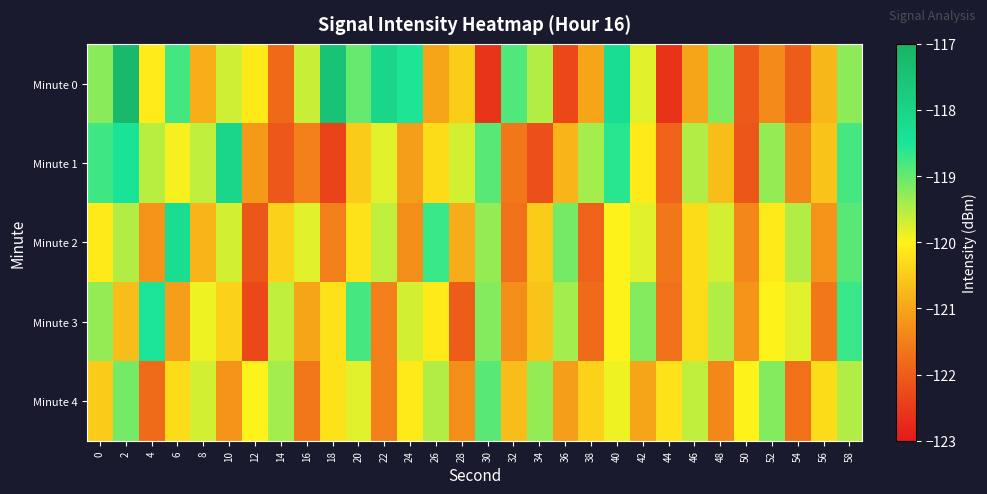

Which series changed the most between 42 and 56?

Minute 3